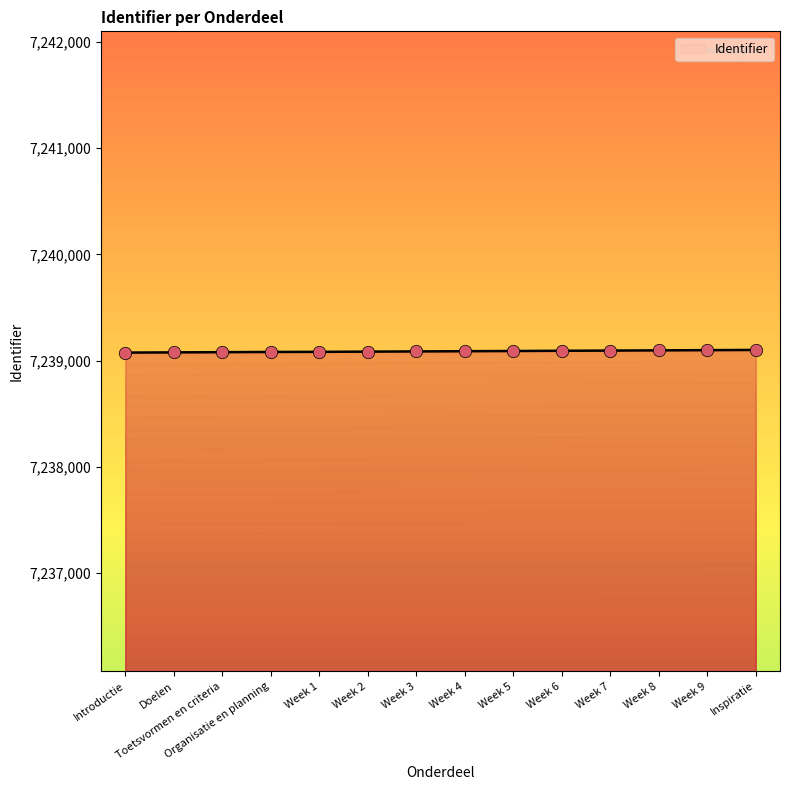

What is the ratio of the value at Week 7 to the value at Inspiratie?

1.0